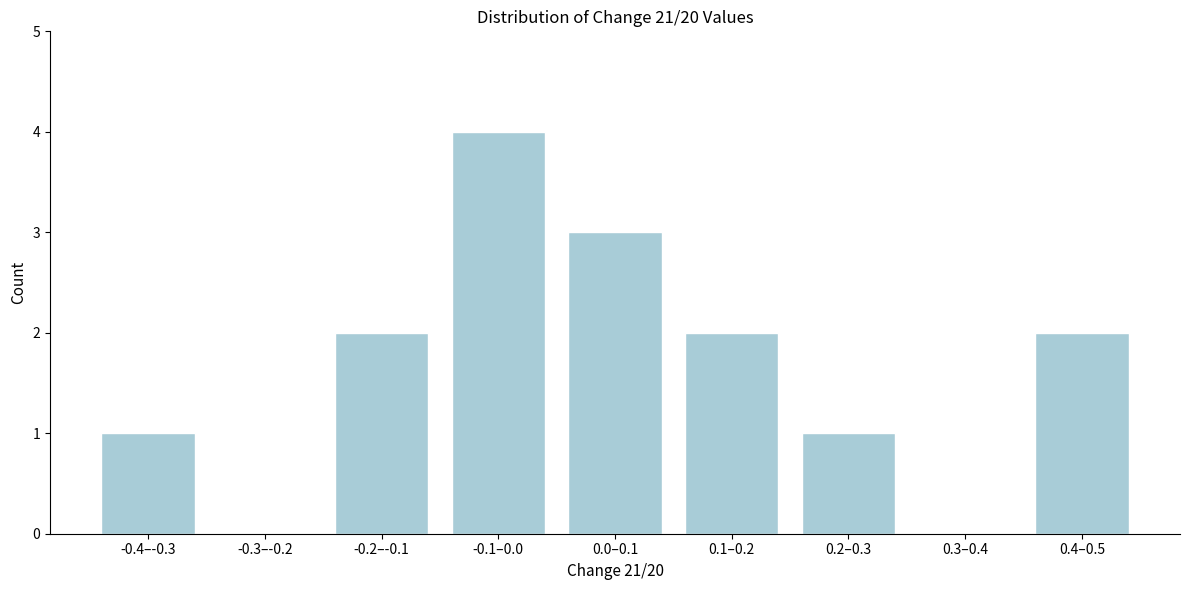

Reading right to left, list all the values displayed in this chart.

0.4–0.5=2	0.3–0.4=0	0.2–0.3=1	0.1–0.2=2	0.0–0.1=3	-0.1–0.0=4	-0.2–-0.1=2	-0.3–-0.2=0	-0.4–-0.3=1